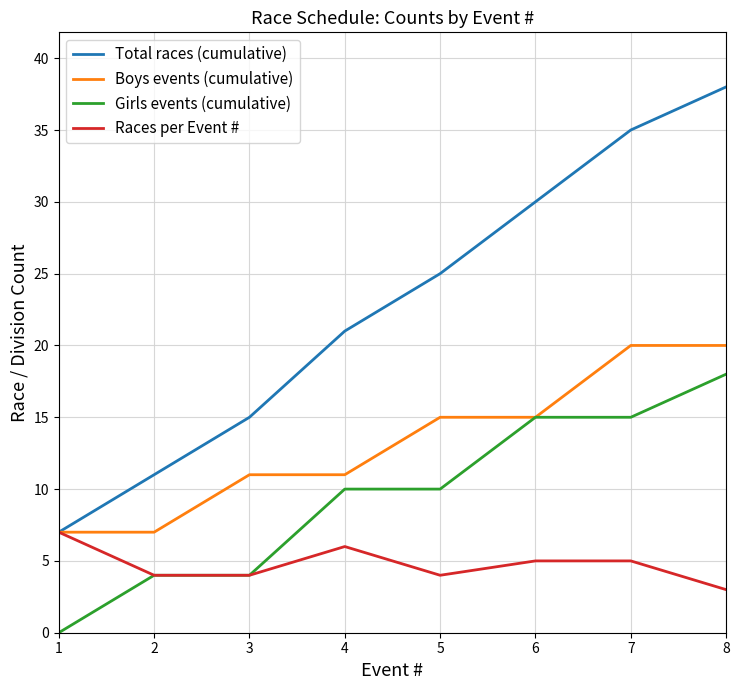

List the series in order of their overall mean, highest first.

Total races (cumulative), Boys events (cumulative), Girls events (cumulative), Races per Event #